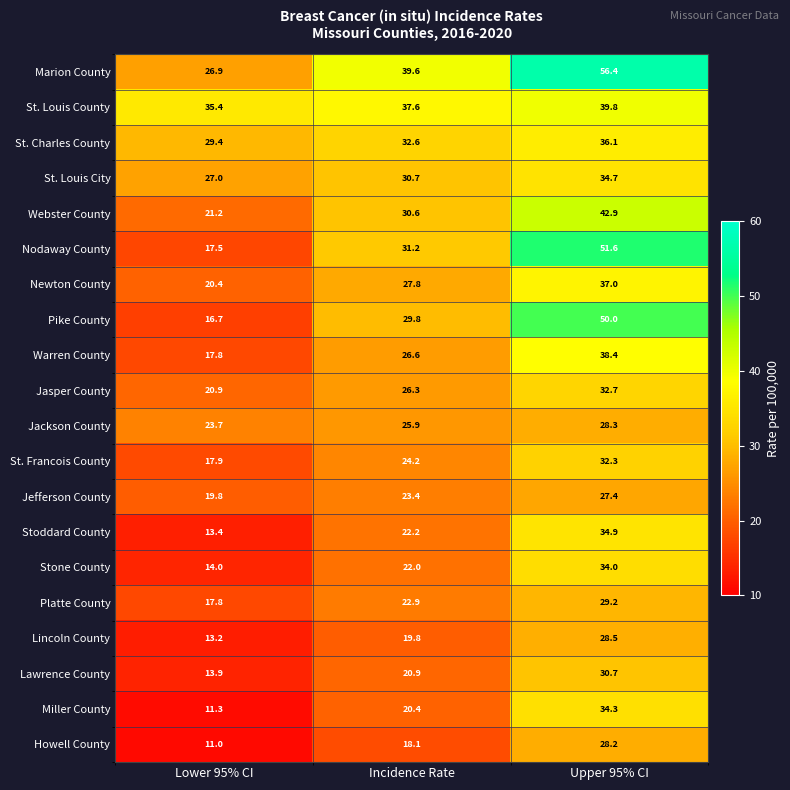

Which series has the largest range (max minus min)?

Nodaway County